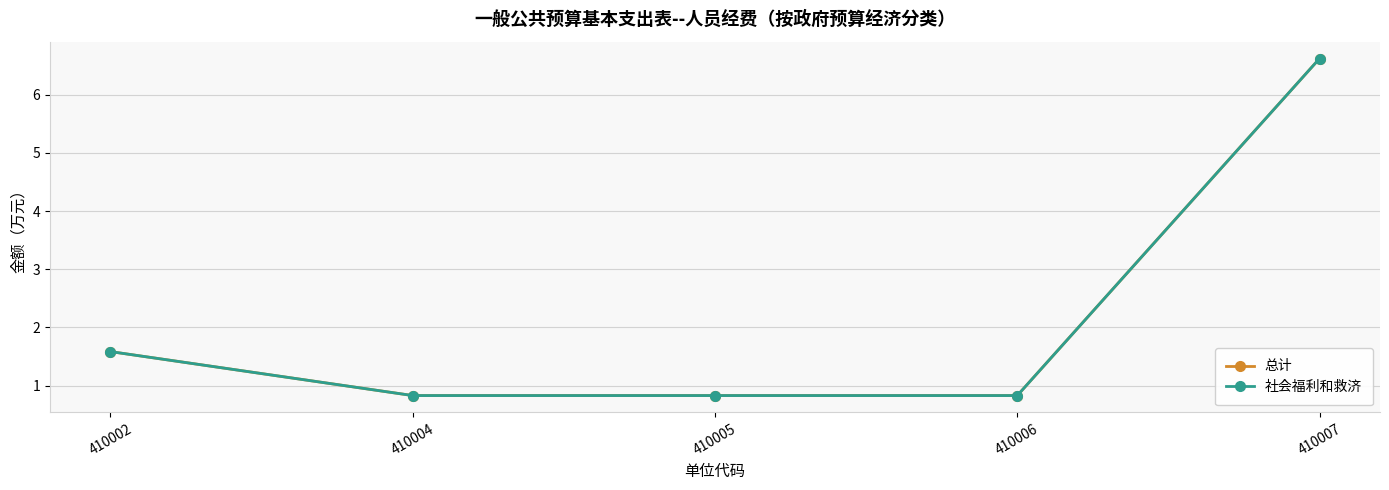

Does the chart have visible grid lines?

Yes